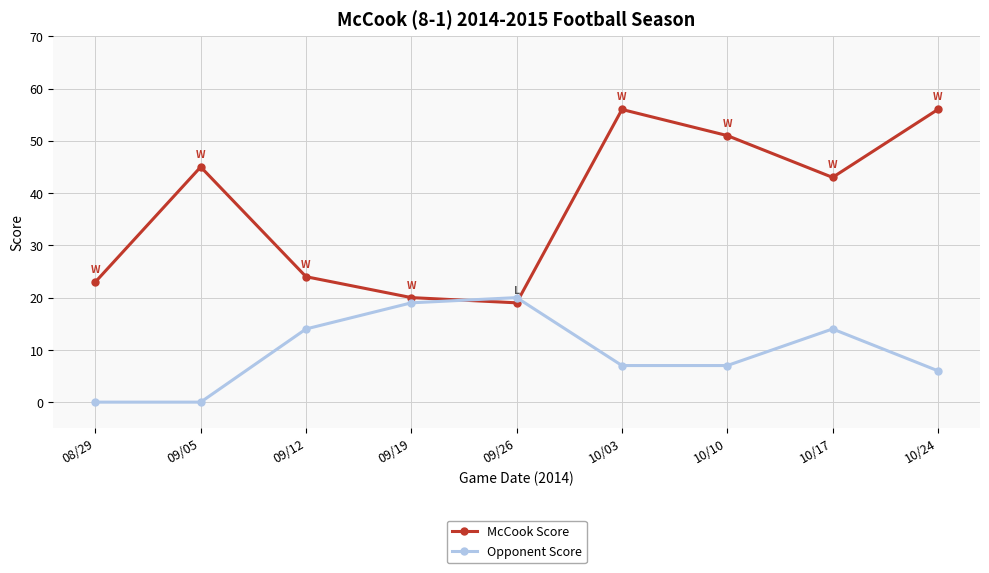

What position from the right is 09/05?

8